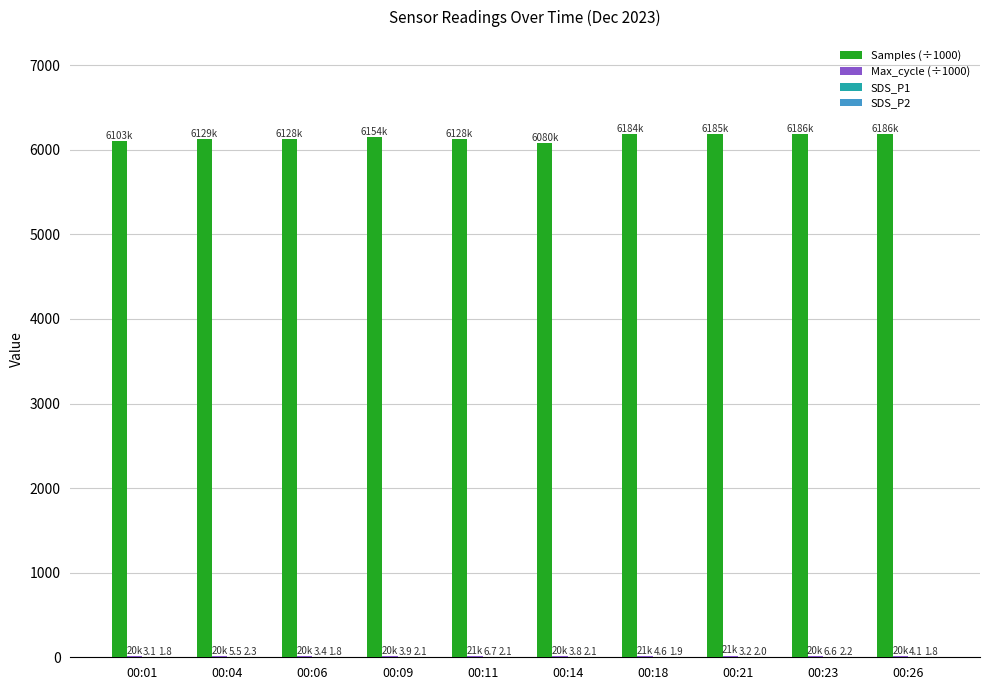

Between 00:04 and 00:14, which series saw the biggest shift?

Samples (÷1000)